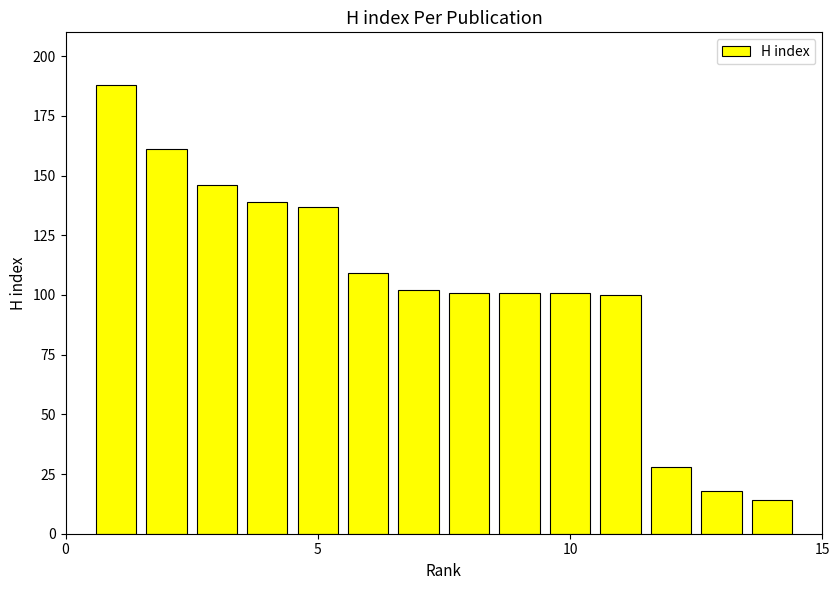

What is the sum of all values?

1445